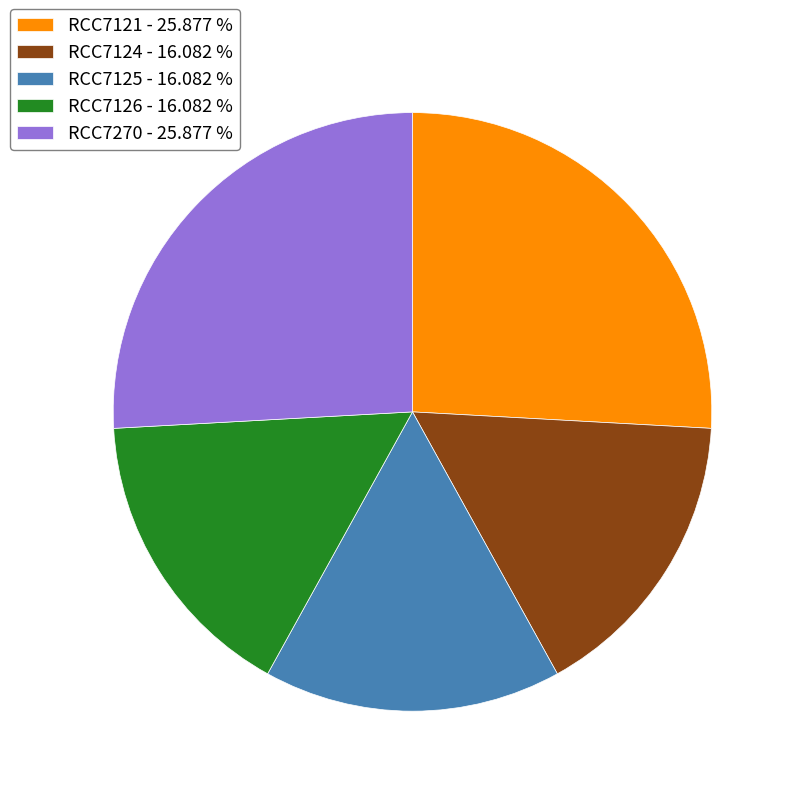

Is it true that RCC7121 is 26% of the pie?

True